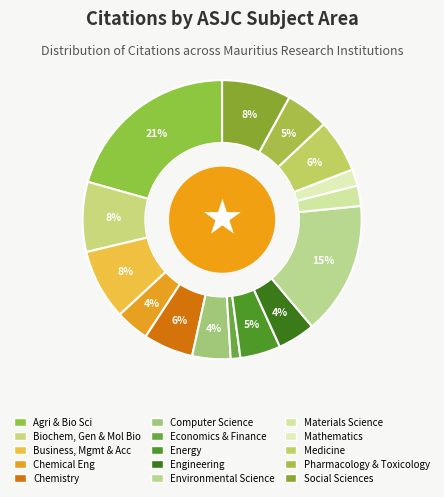

Which category has the biggest portion of the pie?

Agri & Bio Sci